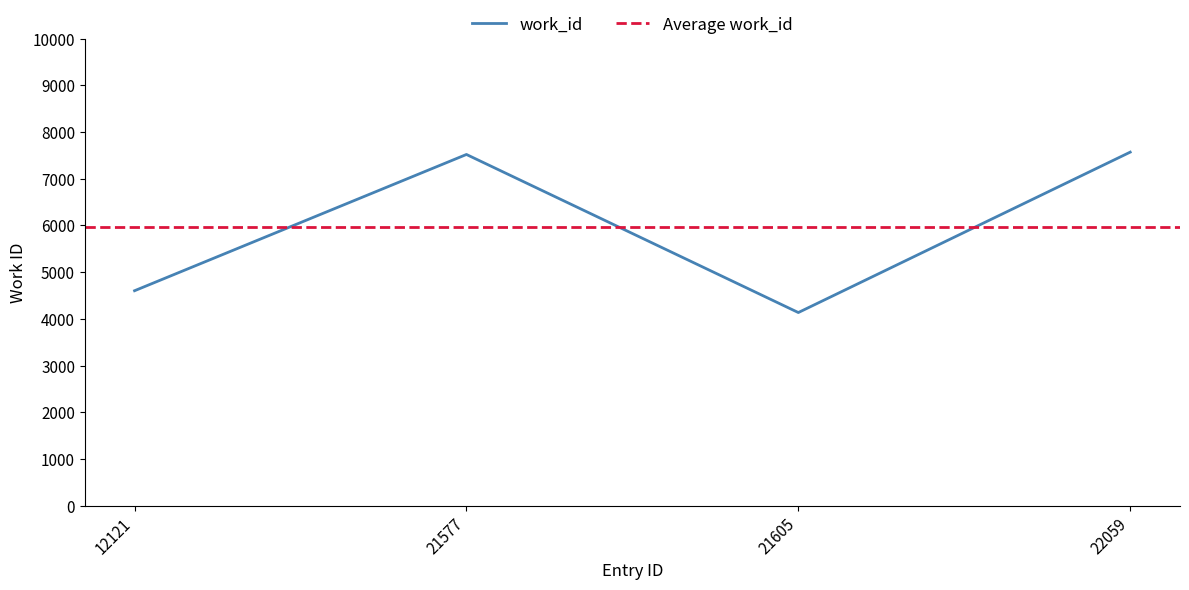

List the labels in order of value, smallest first.

21605, 12121, 21577, 22059